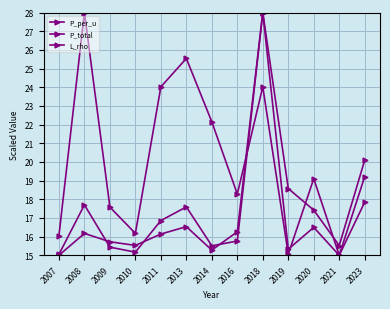

True or false: P_per_u has a value of 15.5 at 2010.

True